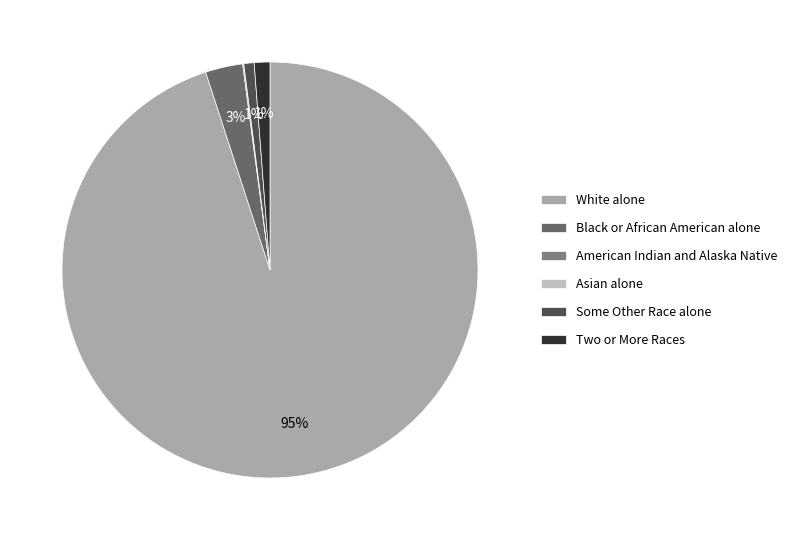

What is the change in value from White alone to American Indian and Alaska Native?

-2030